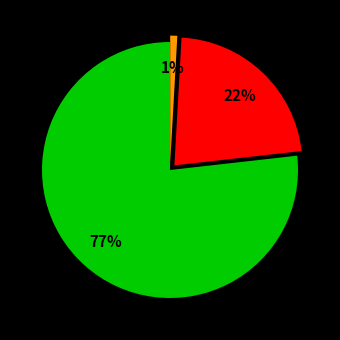

To the nearest percent, what is the difference between the largest and smallest slice percentages?

76%